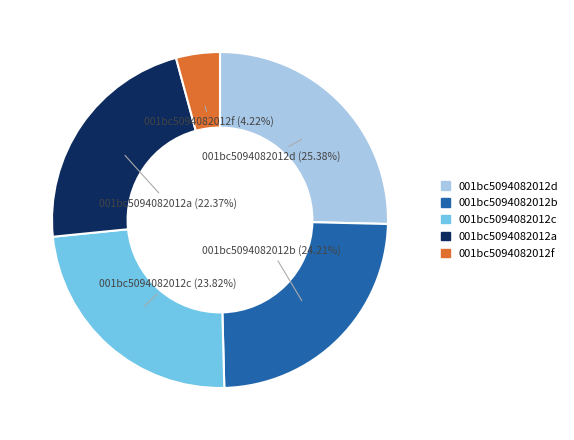

Does any single category account for the majority?

No